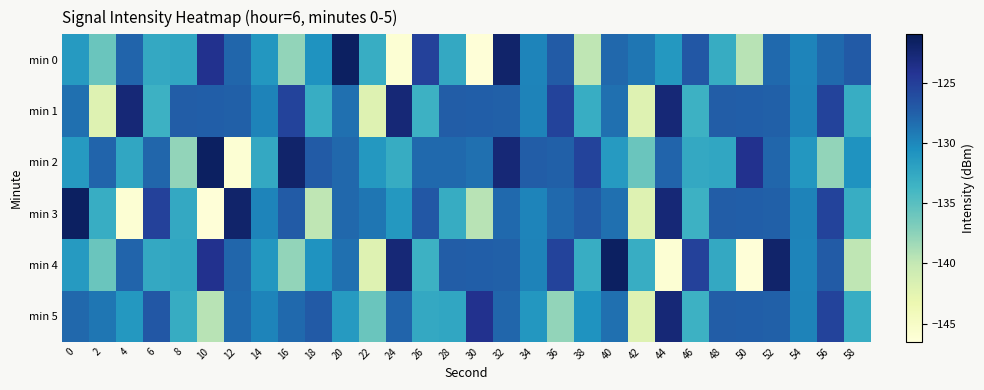

Reading left to right, what are all the values shown in this chart?

min 0: 0=-131.4	2=-135.9	4=-127.8	6=-132.6	8=-132.4	10=-123.9	12=-127.9	14=-131.1	16=-137.8	18=-130.8	20=-121.6	22=-133.0	24=-146.1	26=-125.2	28=-132.6	30=-146.3	32=-122.1	34=-129.8	36=-127.2	38=-139.8	40=-128.0	42=-128.9	44=-131.2	46=-126.9	48=-132.9	50=-139.4	52=-128.2	54=-129.8	56=-128.1	58=-127.1
min 1: 0=-128.6	2=-142.1	4=-122.7	6=-133.4	8=-127.3	10=-127.5	12=-127.6	14=-129.7	16=-125.5	18=-133.0	20=-128.6	22=-142.1	24=-122.7	26=-133.4	28=-127.3	30=-127.5	32=-127.6	34=-129.7	36=-125.5	38=-133.0	40=-128.6	42=-142.1	44=-122.7	46=-133.4	48=-127.3	50=-127.5	52=-127.6	54=-129.7	56=-125.5	58=-133.0
min 2: 0=-131.4	2=-127.8	4=-132.4	6=-127.9	8=-137.8	10=-121.6	12=-146.1	14=-132.6	16=-122.1	18=-127.2	20=-128.0	22=-131.2	24=-132.9	26=-128.2	28=-128.1	30=-128.6	32=-122.7	34=-127.3	36=-127.6	38=-125.5	40=-131.4	42=-135.9	44=-127.8	46=-132.6	48=-132.4	50=-123.9	52=-127.9	54=-131.1	56=-137.8	58=-130.8
min 3: 0=-121.6	2=-133.0	4=-146.1	6=-125.2	8=-132.6	10=-146.3	12=-122.1	14=-129.8	16=-127.2	18=-139.8	20=-128.0	22=-128.9	24=-131.2	26=-126.9	28=-132.9	30=-139.4	32=-128.2	34=-129.8	36=-128.1	38=-127.1	40=-128.6	42=-142.1	44=-122.7	46=-133.4	48=-127.3	50=-127.5	52=-127.6	54=-129.7	56=-125.5	58=-133.0
min 4: 0=-131.4	2=-135.9	4=-127.8	6=-132.6	8=-132.4	10=-123.9	12=-127.9	14=-131.1	16=-137.8	18=-130.8	20=-128.6	22=-142.1	24=-122.7	26=-133.4	28=-127.3	30=-127.5	32=-127.6	34=-129.7	36=-125.5	38=-133.0	40=-121.6	42=-133.0	44=-146.1	46=-125.2	48=-132.6	50=-146.3	52=-122.1	54=-129.8	56=-127.2	58=-139.8
min 5: 0=-128.0	2=-128.9	4=-131.2	6=-126.9	8=-132.9	10=-139.4	12=-128.2	14=-129.8	16=-128.1	18=-127.1	20=-131.4	22=-135.9	24=-127.8	26=-132.6	28=-132.4	30=-123.9	32=-127.9	34=-131.1	36=-137.8	38=-130.8	40=-128.6	42=-142.1	44=-122.7	46=-133.4	48=-127.3	50=-127.5	52=-127.6	54=-129.7	56=-125.5	58=-133.0